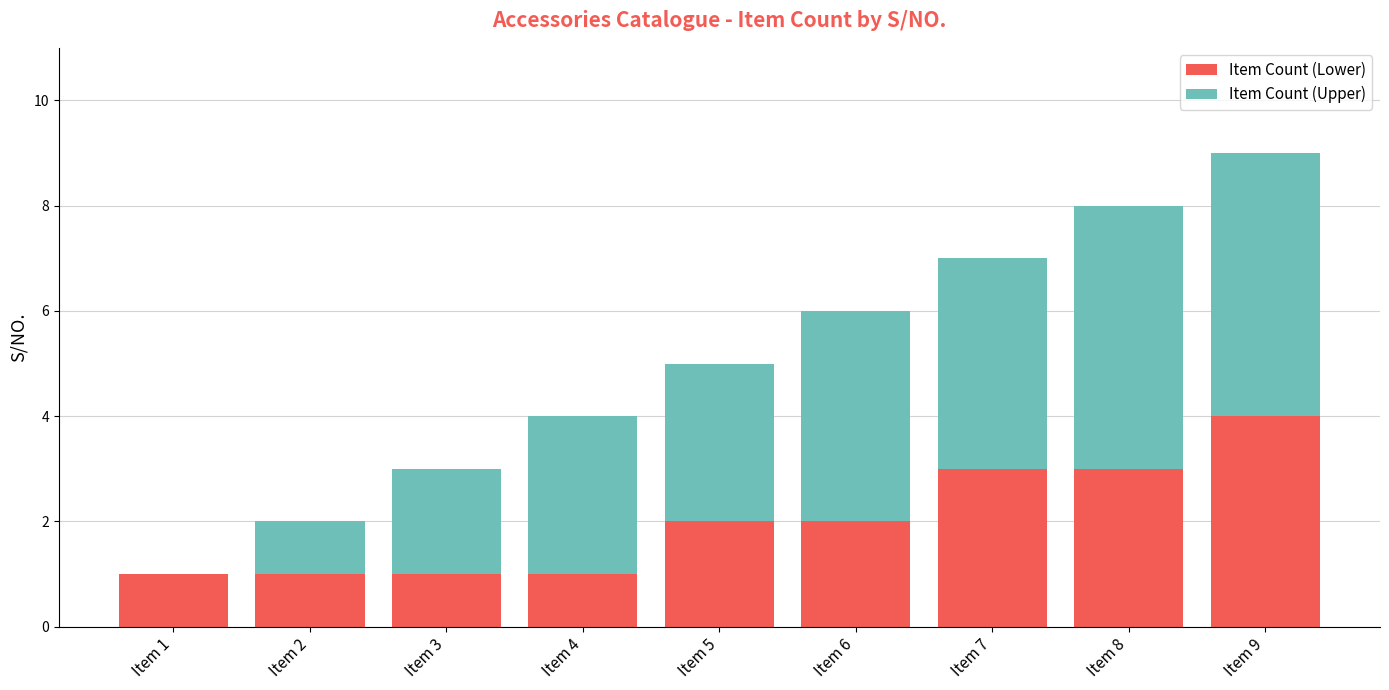

Is it true that Item Count (Lower) equals 0 at Item 4?

False